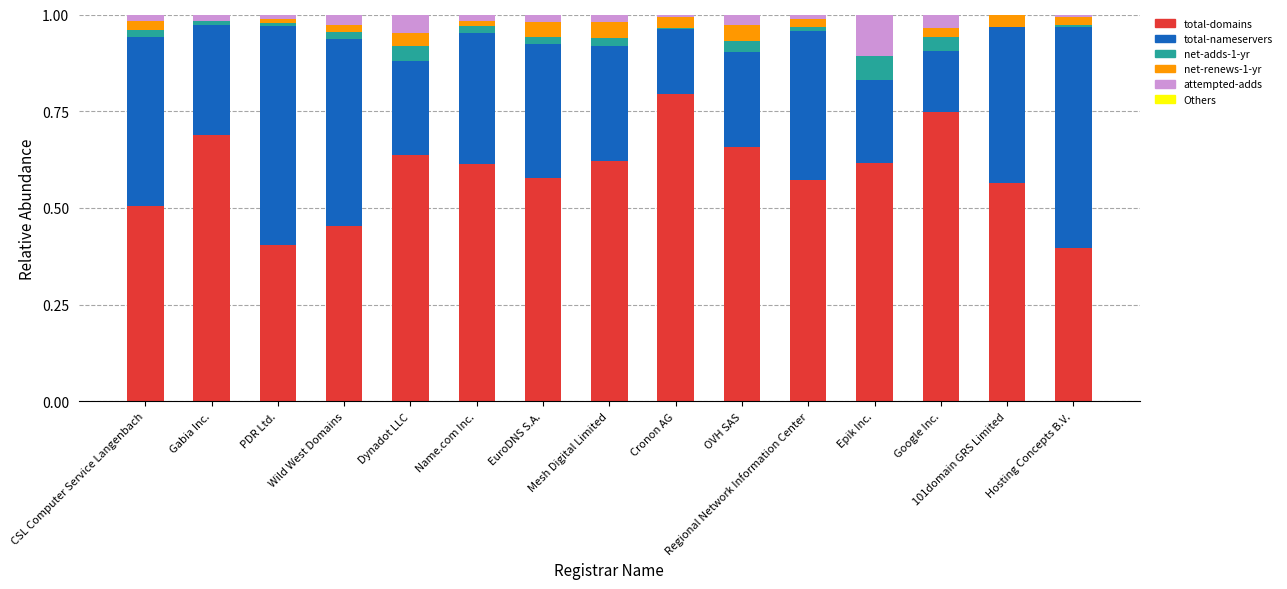

Are the bars horizontal?

No